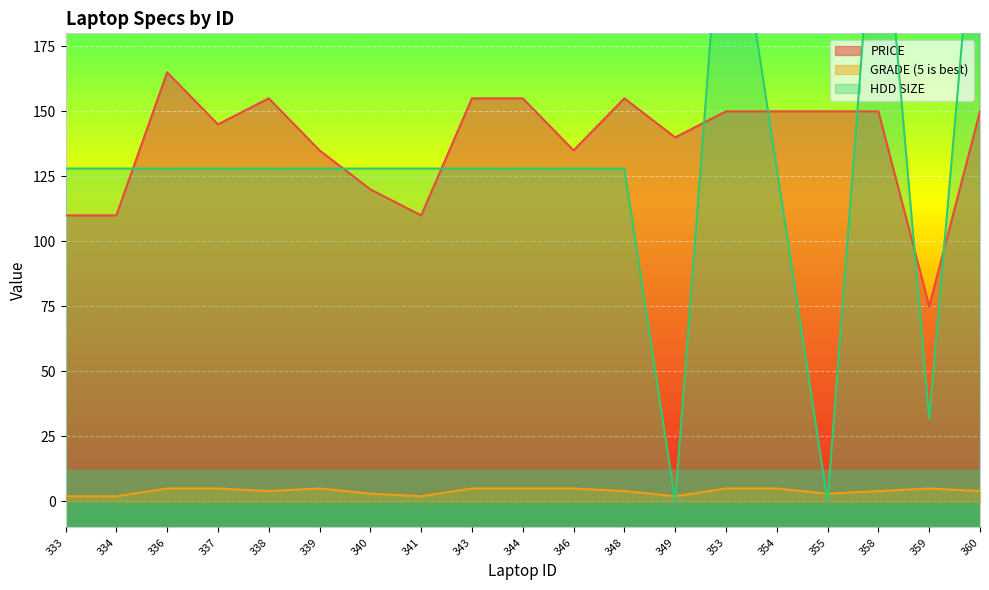

True or false: PRICE has more than 1 points higher than both neighbors.

True